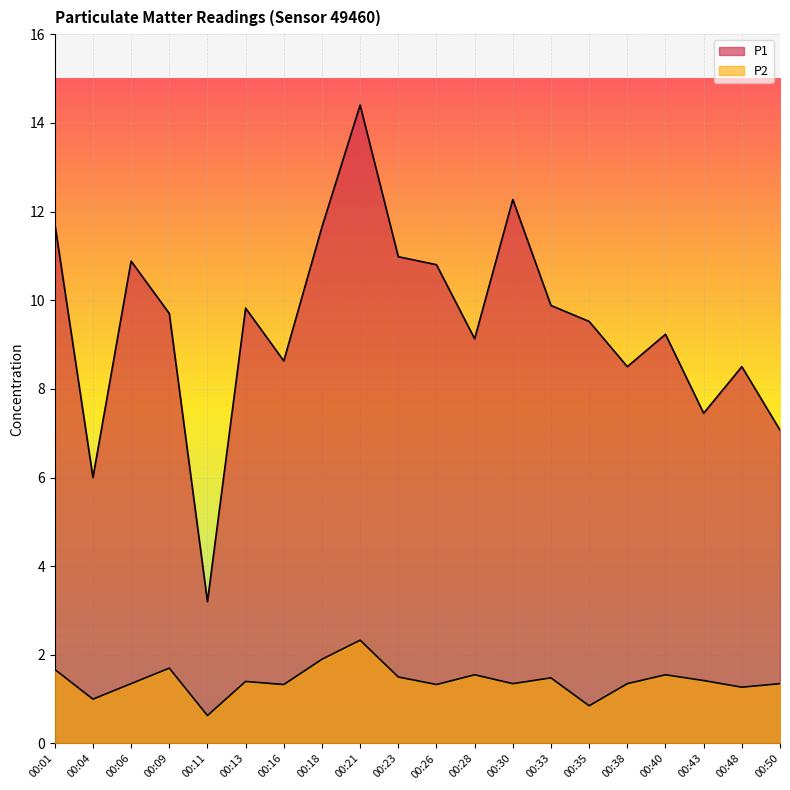

How many lines are shown in the chart?

2